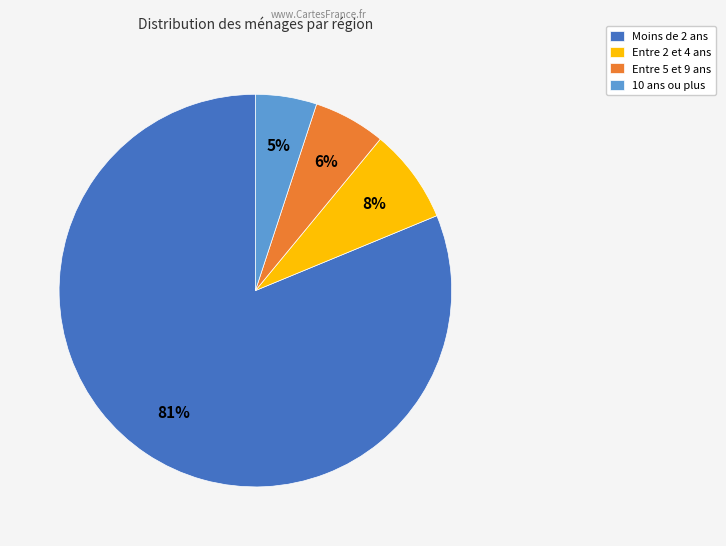

True or false: 10 ans ou plus accounts for 5% of the total.

True